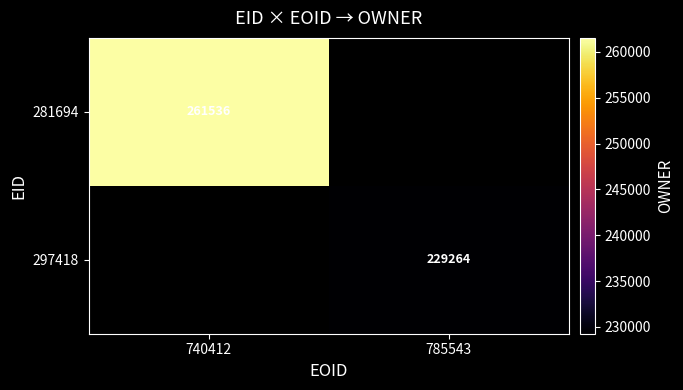

True or false: 297418 has a value of 229264 at 785543.

True